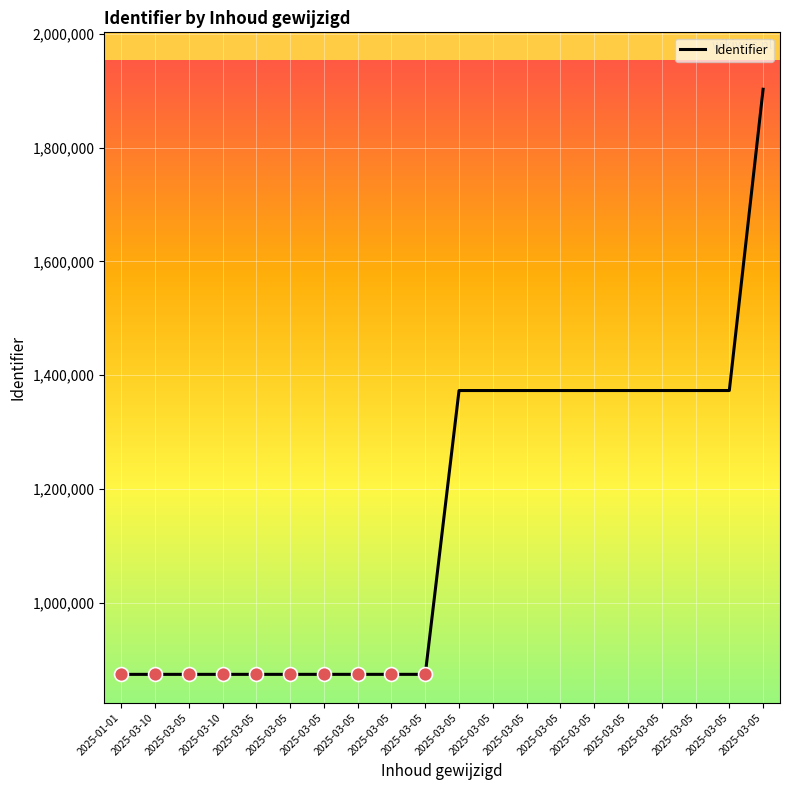

Reading right to left, extract all data points from this chart.

2025-03-05=1902396	2025-03-05=1373015	2025-03-05=1373011	2025-03-05=1373008	2025-03-05=1373005	2025-03-05=1373002	2025-03-05=1372999	2025-03-05=1372996	2025-03-05=1372993	2025-03-05=1372991	2025-03-05=874298	2025-03-05=874294	2025-03-05=874290	2025-03-05=874286	2025-03-05=874282	2025-03-05=874278	2025-03-10=874274	2025-03-05=874270	2025-03-10=874267	2025-01-01=874256